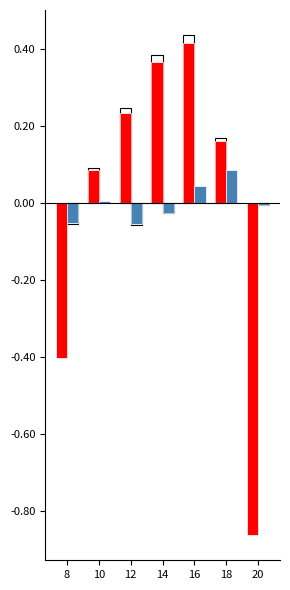

List the labels in order of DA VER FORECASTS value, smallest first.

20, 8, 10, 18, 12, 14, 16